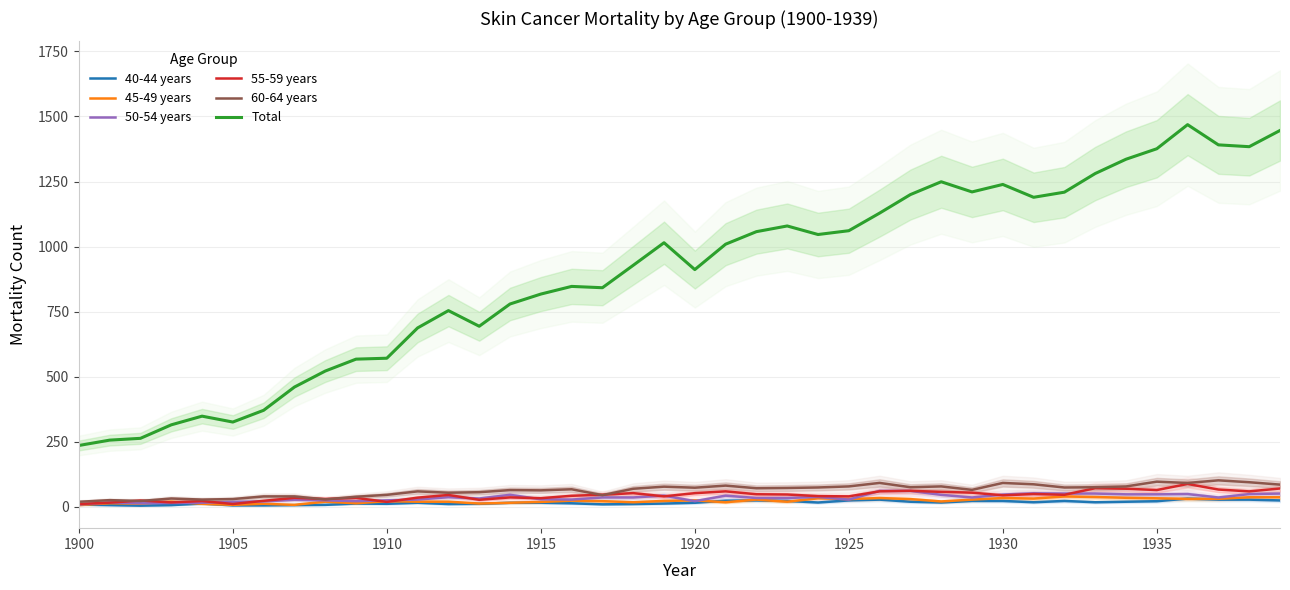

What is the difference between the second highest and minimum values in the 50-54 years series?

52.5